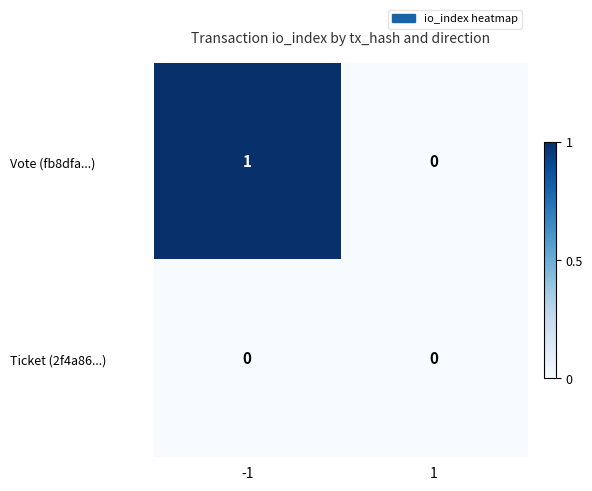

The Vote (fb8dfa...) series shows 1 at -1. True or false?

True